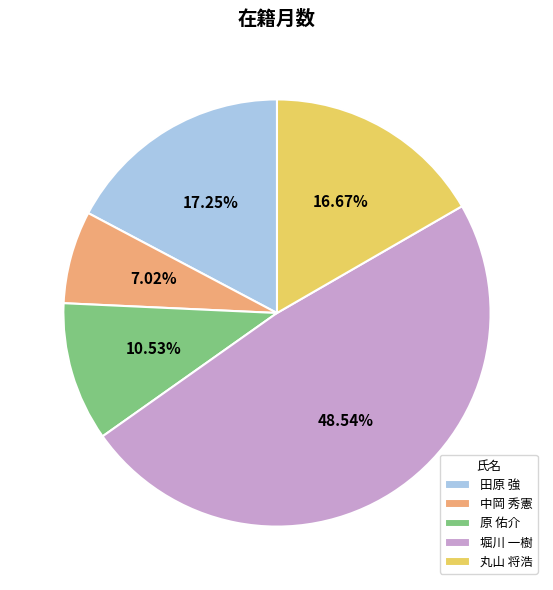

Between 原 佑介 and 田原 強, which is larger?

田原 強